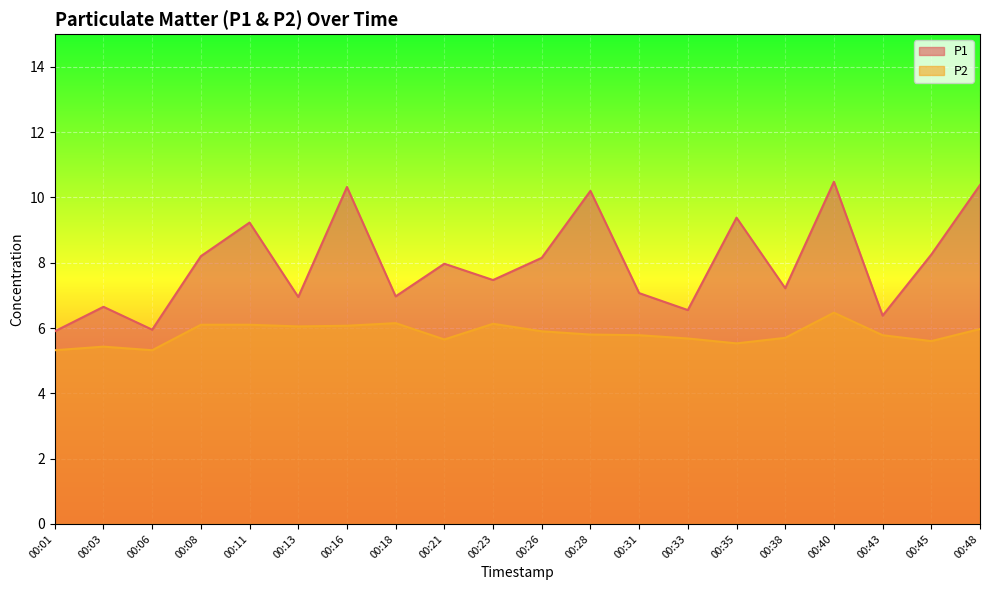

Which has a higher value, 00:16 or 00:03?

00:16